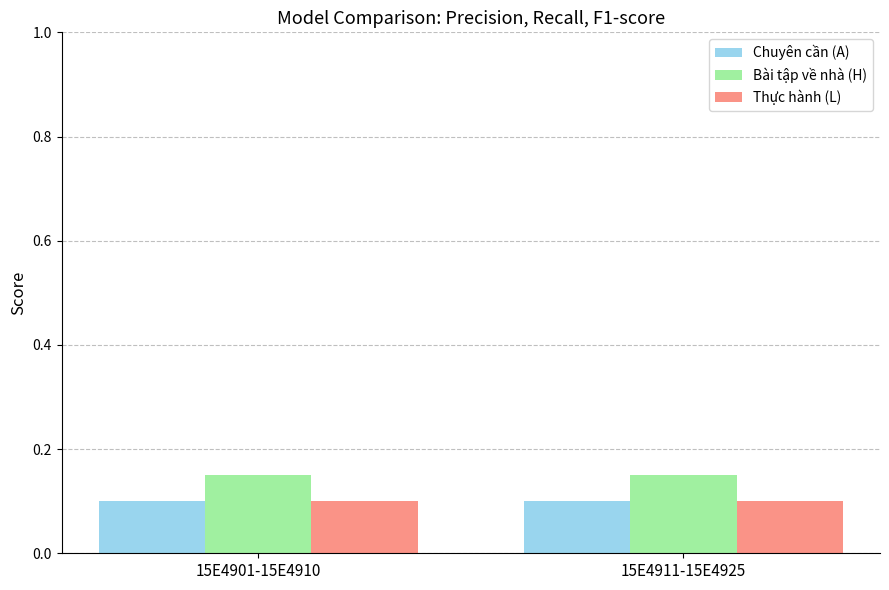

What is the label of the 2nd bar from the right?

15E4901-15E4910